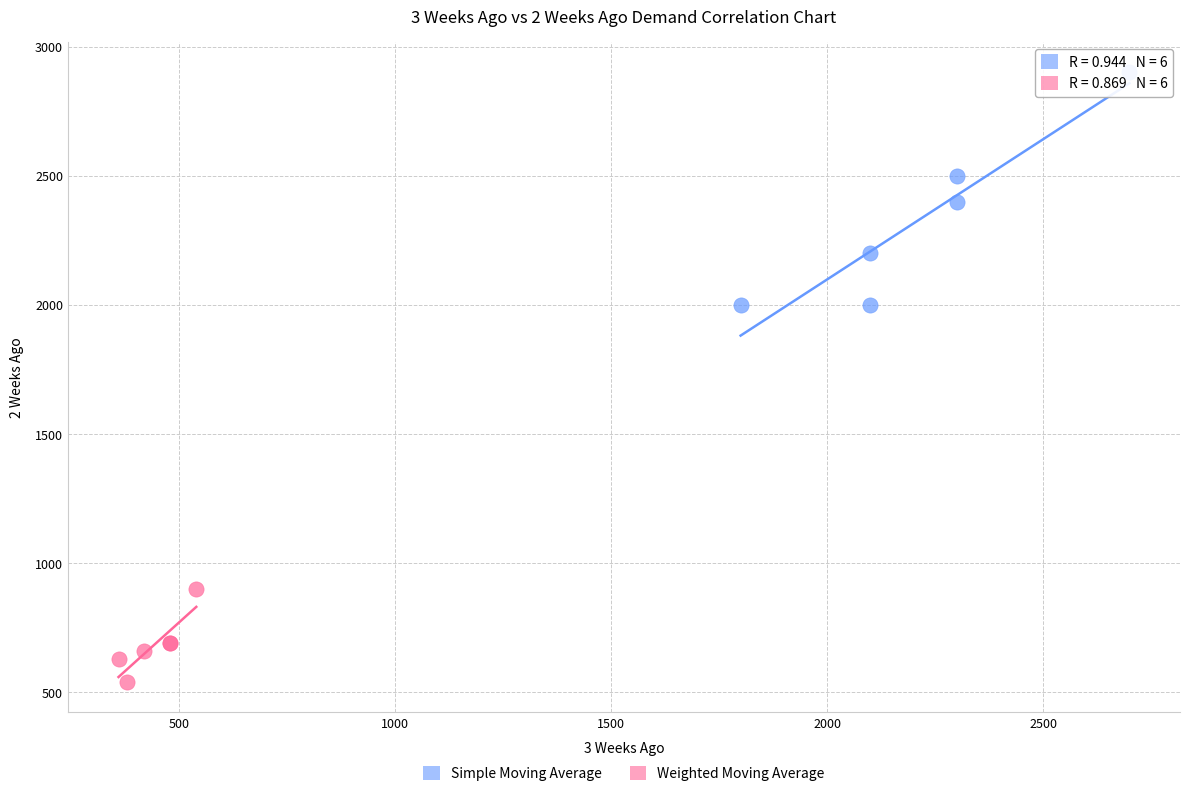

Which series reaches the minimum Y coordinate?

Weighted Moving Average